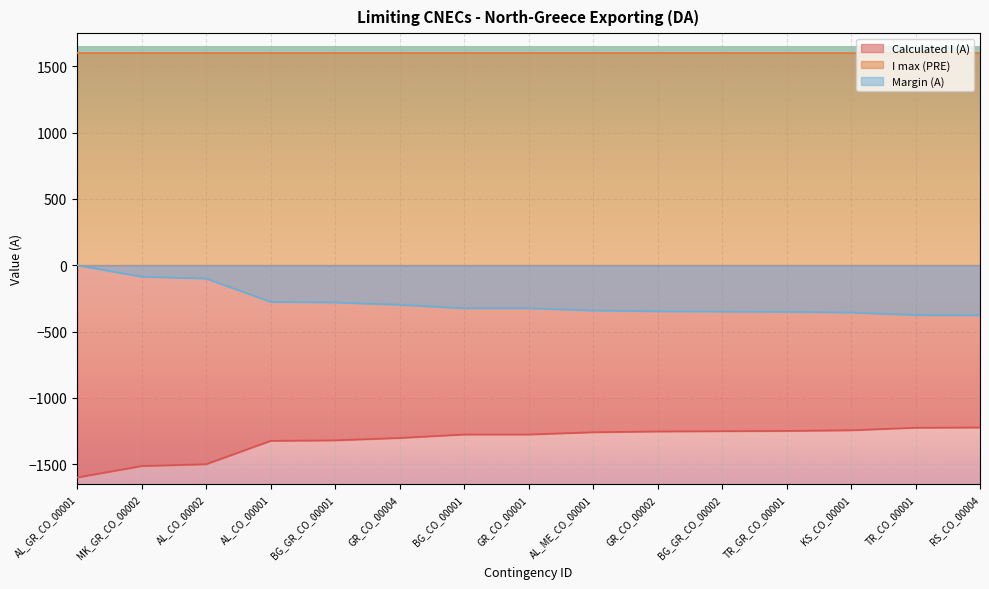

How many lines are shown in the chart?

3